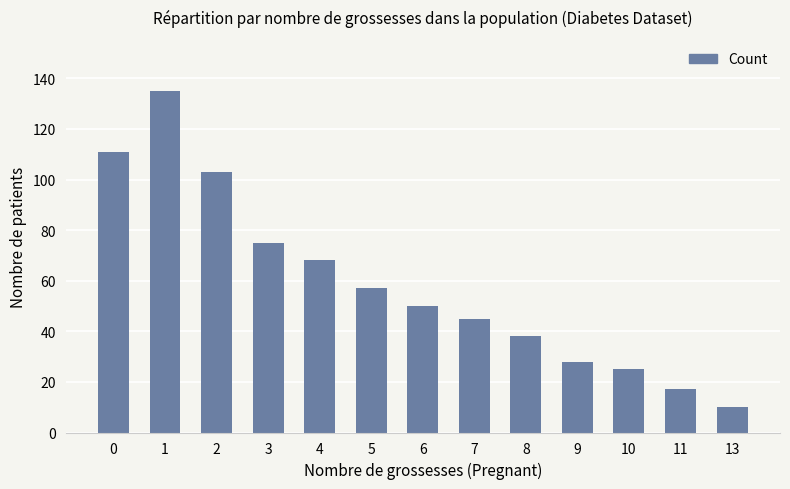

Rank the categories by value from highest to lowest.

1, 0, 2, 3, 4, 5, 6, 7, 8, 9, 10, 11, 13